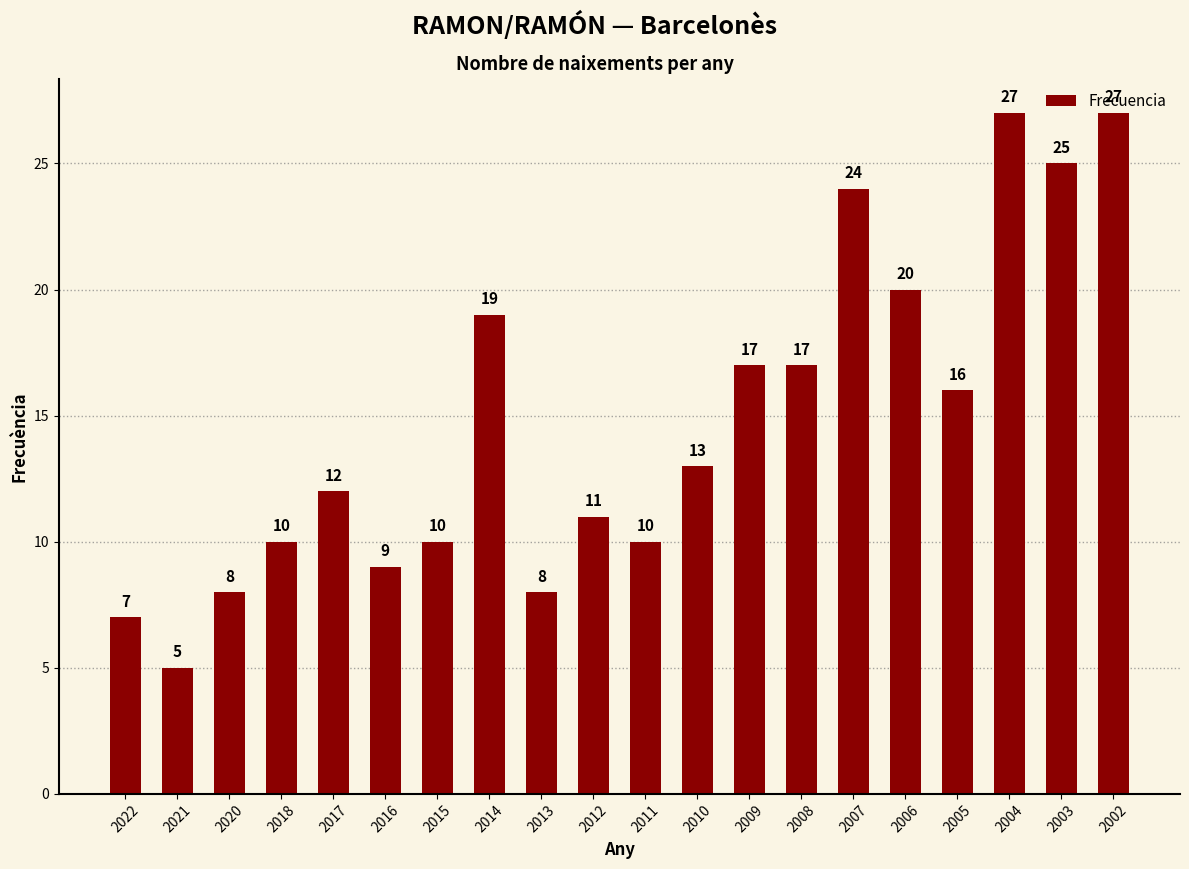

Reading left to right, list all the values displayed in this chart.

7	5	8	10	12	9	10	19	8	11	10	13	17	17	24	20	16	27	25	27